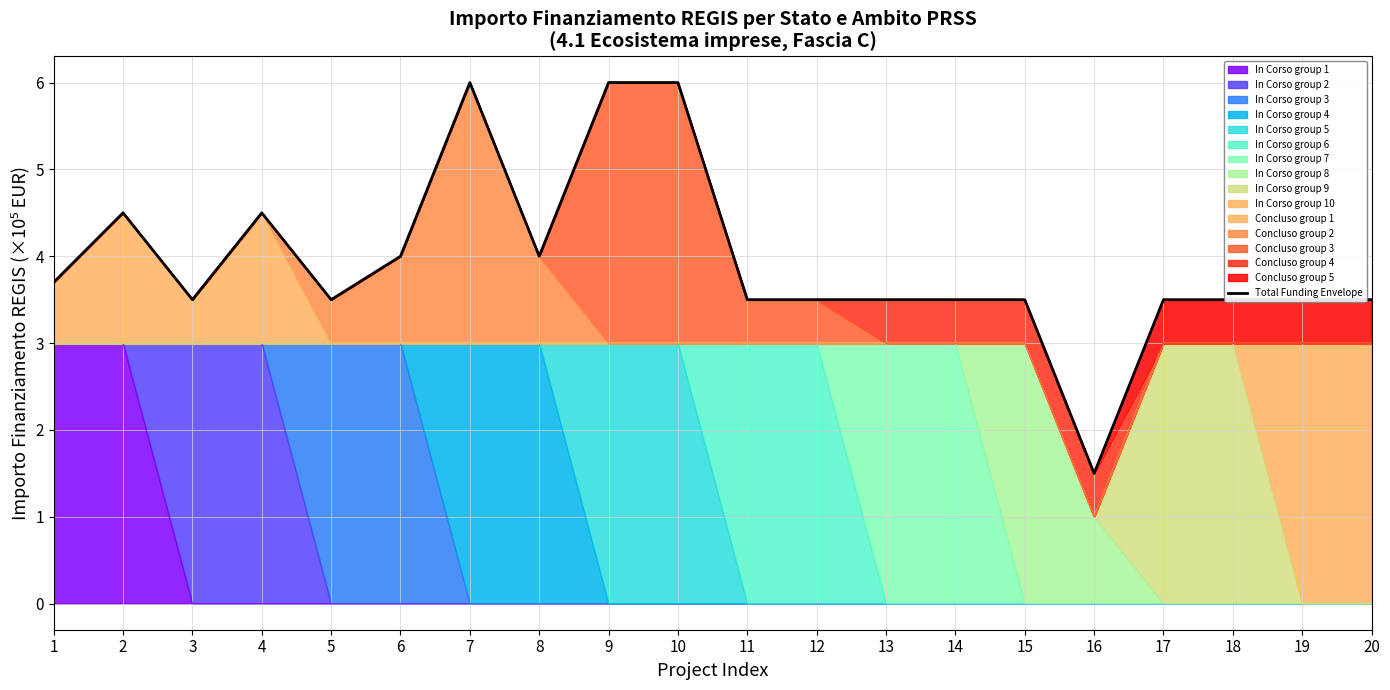

What is the value of the 16th point from the left?

1.5